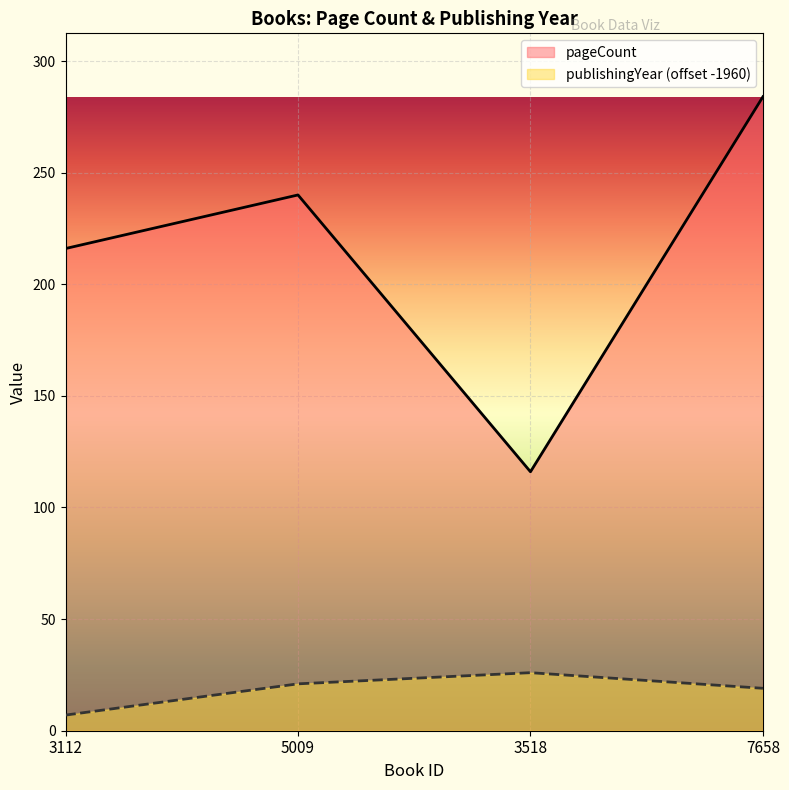

In publishingYear, how many points are higher than both neighbors (excluding endpoints)?

1